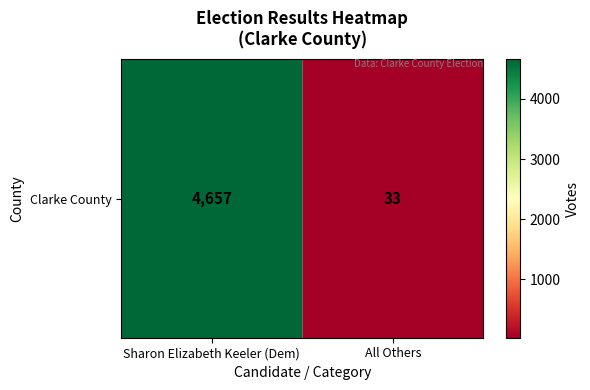

Reading right to left, transcribe all the data shown in this chart.

33	4657